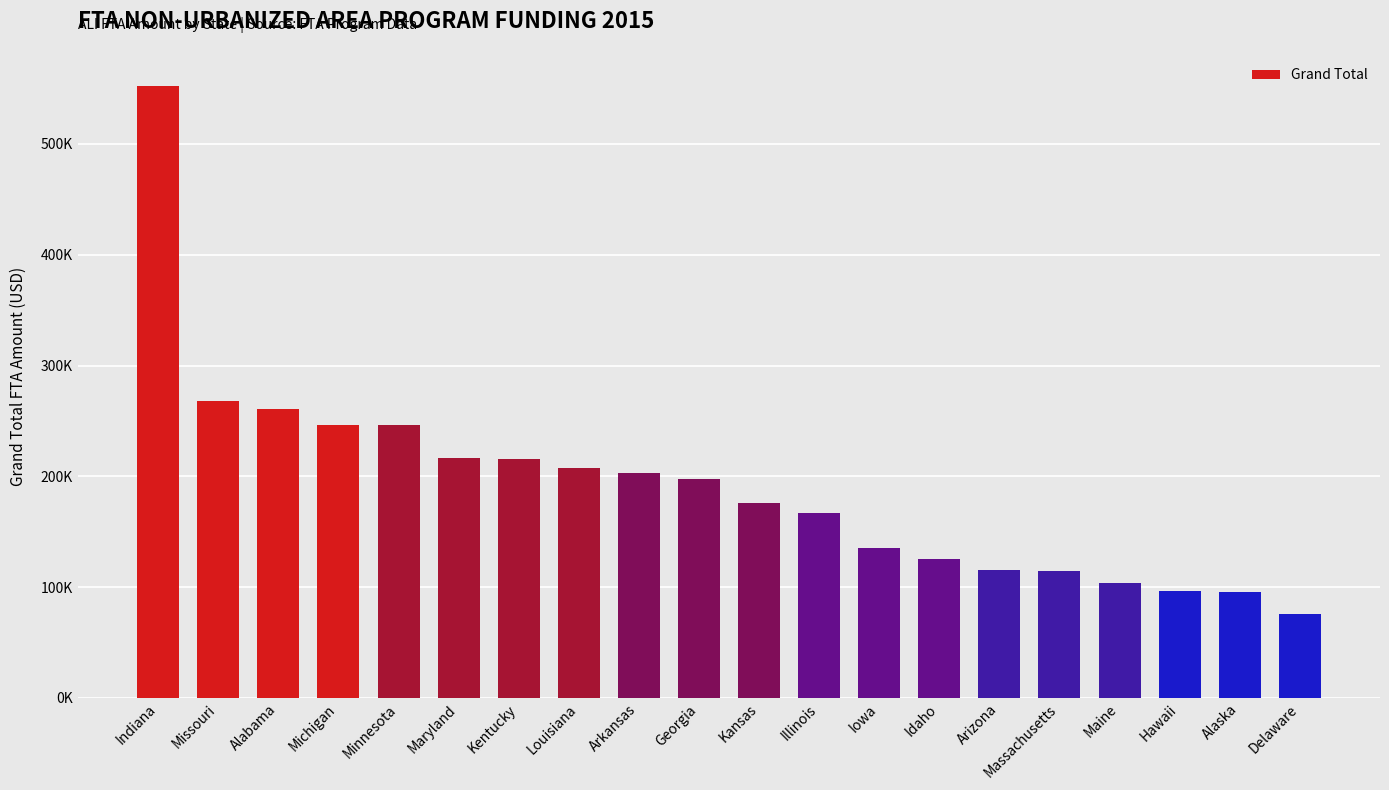

Reading right to left, transcribe all the data shown in this chart.

Delaware=75795	Alaska=95819	Hawaii=96554	Maine=103732	Massachusetts=114606	Arizona=115349	Idaho=125607	Iowa=135230	Illinois=166547	Kansas=176074	Georgia=197502	Arkansas=202746	Louisiana=207478	Kentucky=215630	Maryland=216200	Minnesota=246079	Michigan=246321	Alabama=260655	Missouri=268044	Indiana=551983